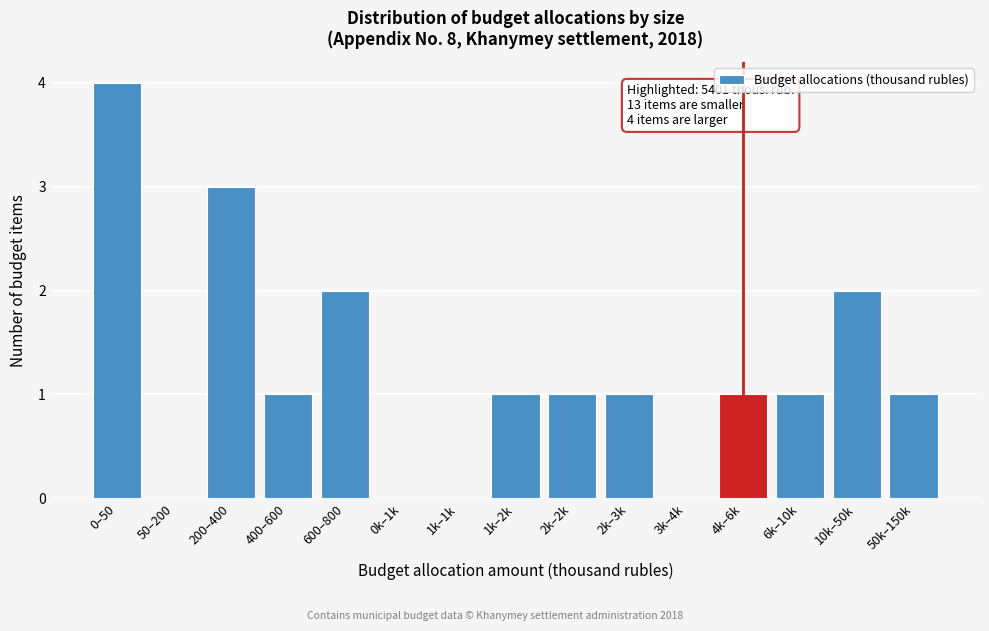

Reading right to left, transcribe all the data shown in this chart.

50k–150k=1	10k–50k=2	6k–10k=1	4k–6k=1	3k–4k=0	2k–3k=1	2k–2k=1	1k–2k=1	1k–1k=0	0k–1k=0	600–800=2	400–600=1	200–400=3	50–200=0	0–50=4